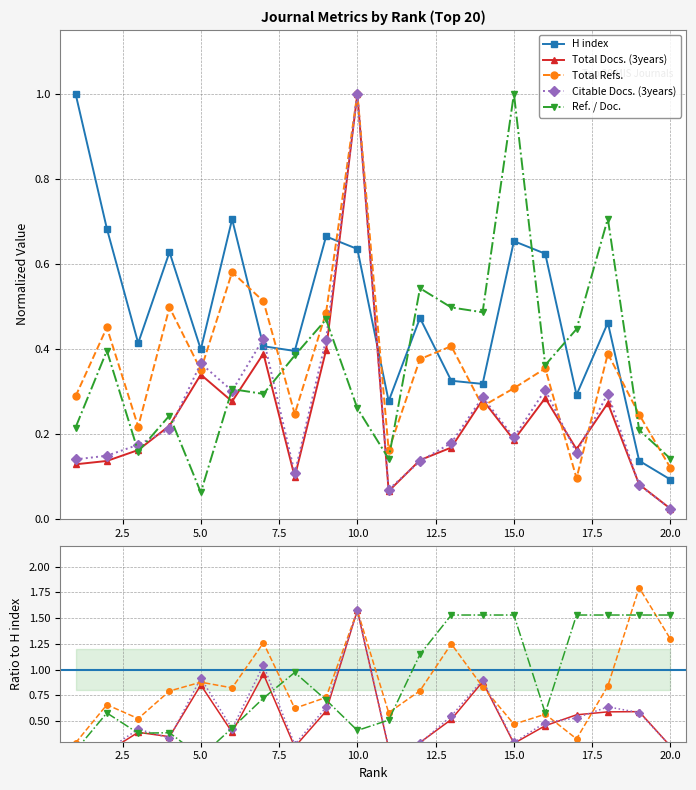

What are all the series names shown in the legend?

H index, Total Docs. (3years), Total Refs., Citable Docs. (3years), Ref. / Doc.